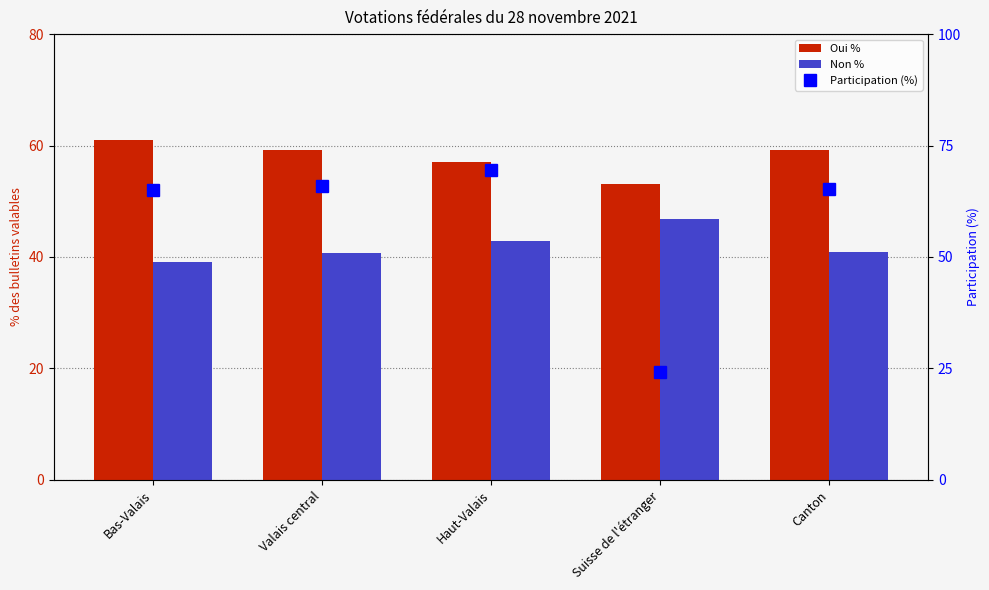

What is the highest value of the Non % series?

46.9